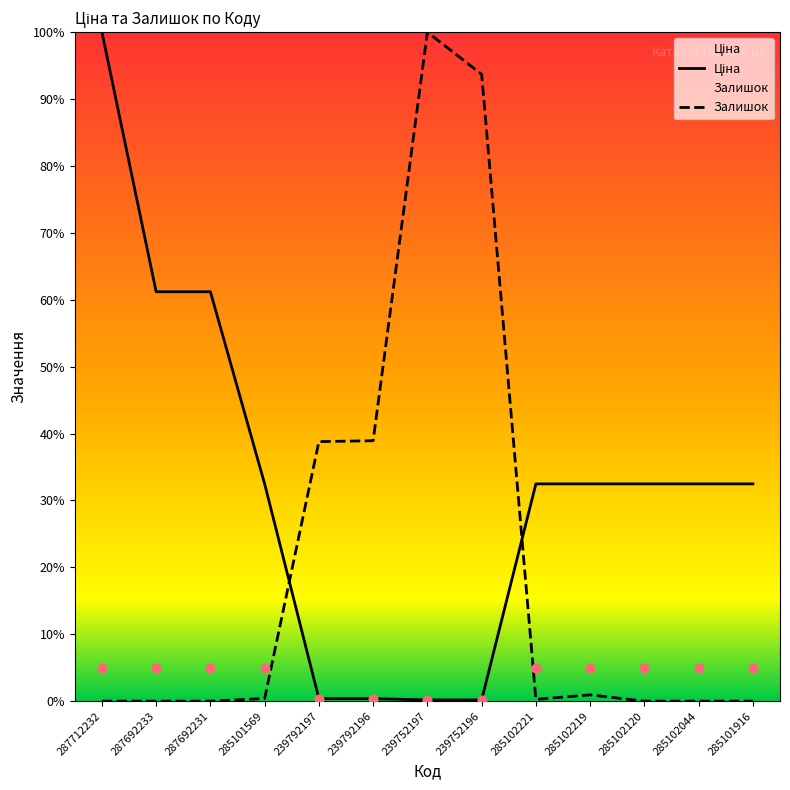

At which category is the sum across all series the highest?

239752197